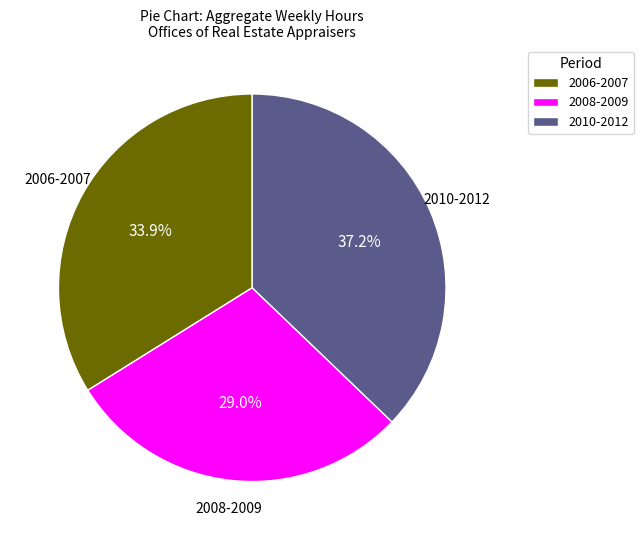

What percentage do 2008-2009 and 2006-2007 together represent?

62.8%